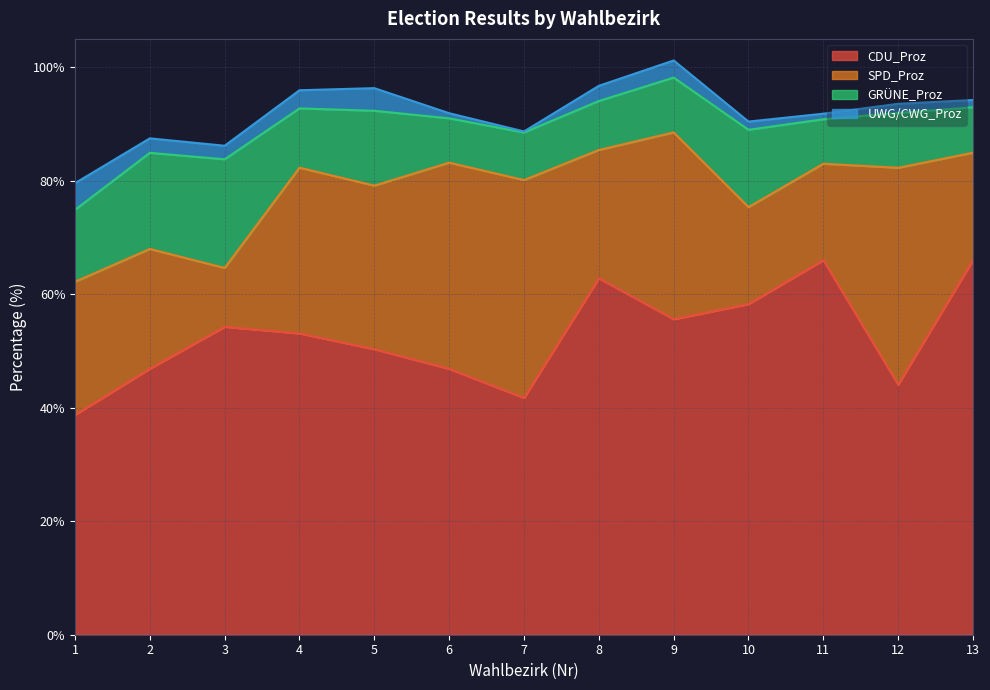

List the labels in order of SPD_Proz value, largest first.

7, 12, 6, 9, 4, 5, 1, 8, 2, 13, 10, 11, 3